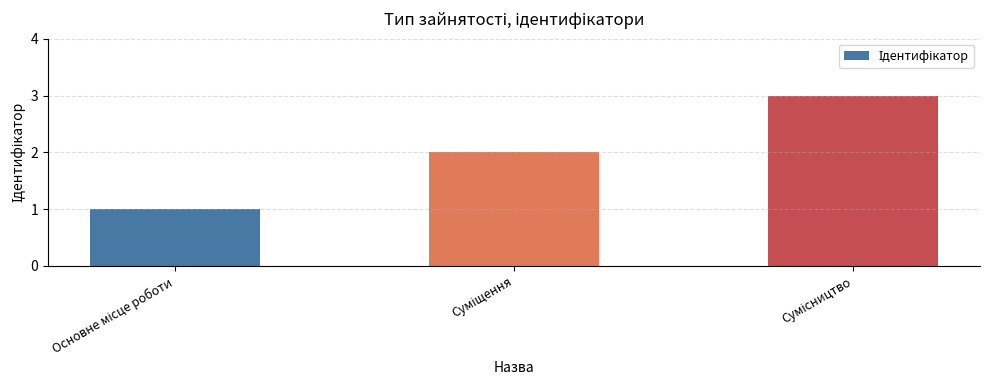

What is the difference between the maximum and minimum values?

2